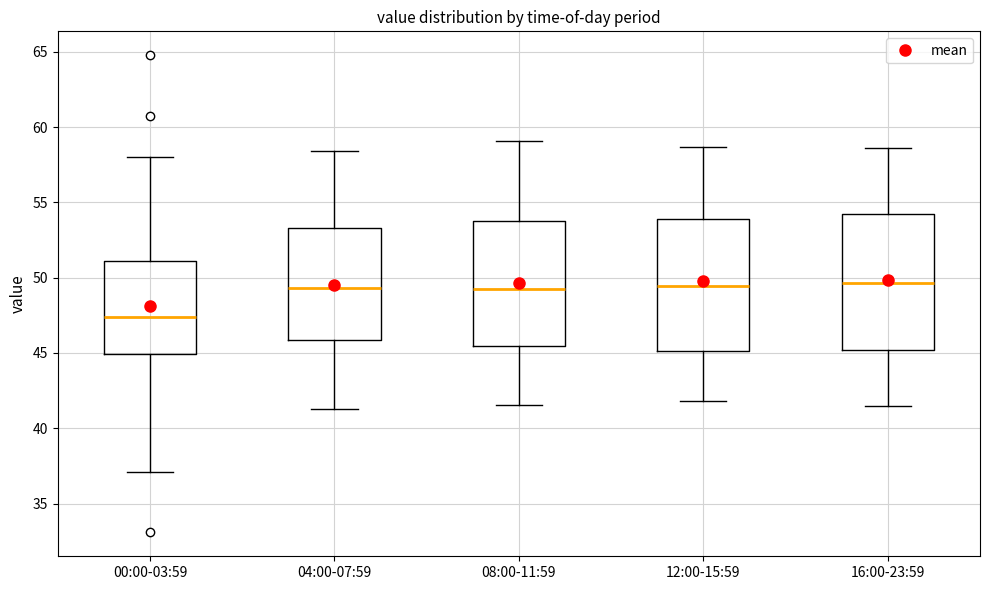

Reading left to right, transcribe this box plot: for each box, give where its median line is, the range the box spans, and where its two whiskers end, as read against the y-axis. The values are not printed on the chart, so give them approximately, as read against the axis.

00:00-03:59: median 47.5, box 45.0 to 51.0, whiskers 37.0 to 58.0
04:00-07:59: median 49.5, box 46.0 to 53.5, whiskers 41.5 to 58.5
08:00-11:59: median 49.5, box 45.5 to 54.0, whiskers 41.5 to 59.0
12:00-15:59: median 49.5, box 45.0 to 54.0, whiskers 42.0 to 58.5
16:00-23:59: median 49.5, box 45.0 to 54.5, whiskers 41.5 to 58.5